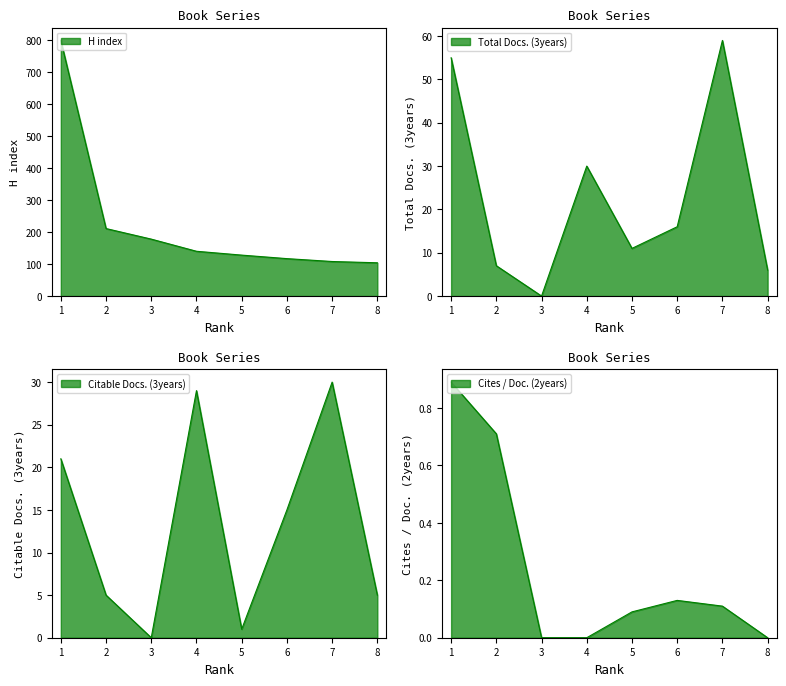

What is the difference between the maximum and minimum values in the H index series?

695.0